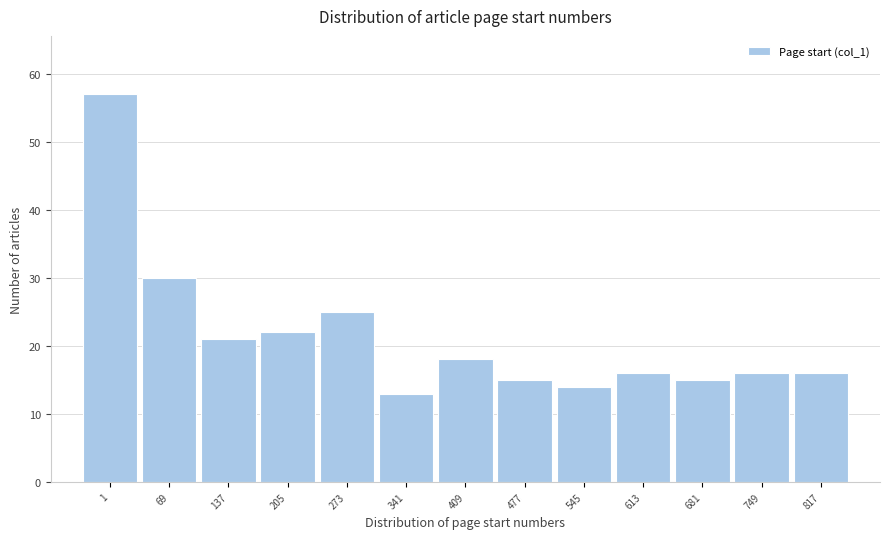

Reading left to right, what are all the values shown in this chart?

57	30	21	22	25	13	18	15	14	16	15	16	16